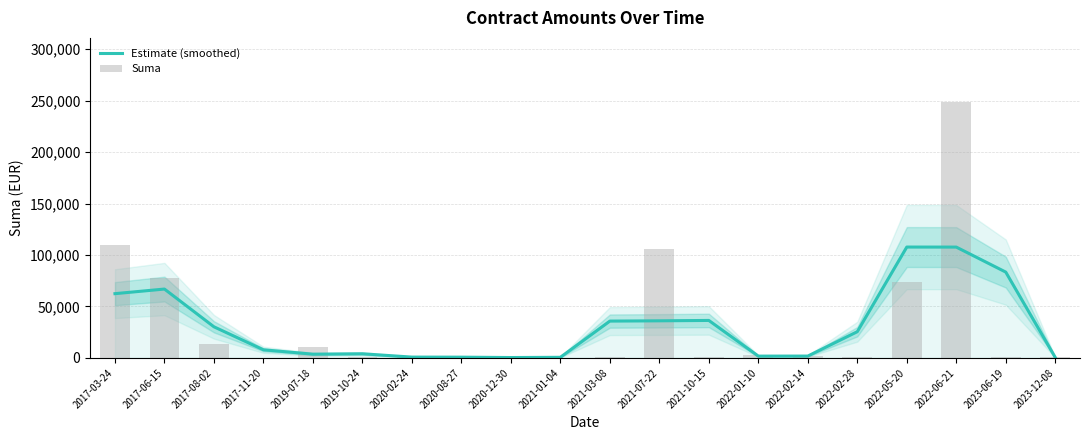

Is the value of Estimate (smoothed) at 2021-07-22 greater than the value of Suma at 2017-03-24?

No